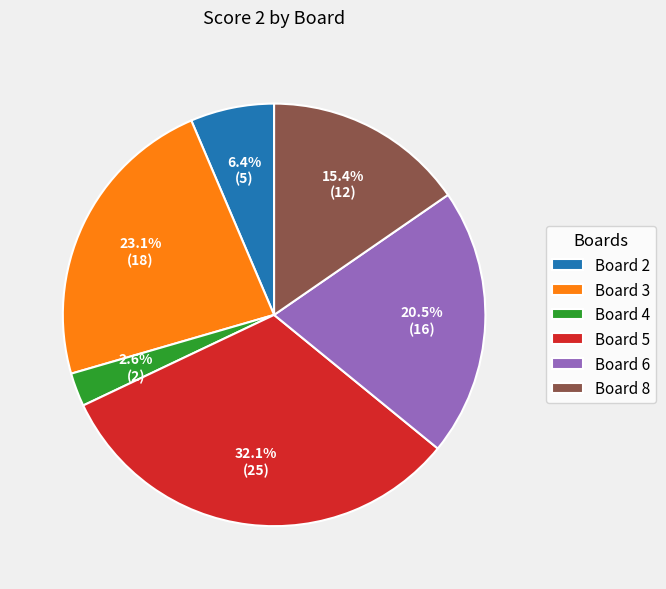

Does Board 4 represent more than half of the total?

No